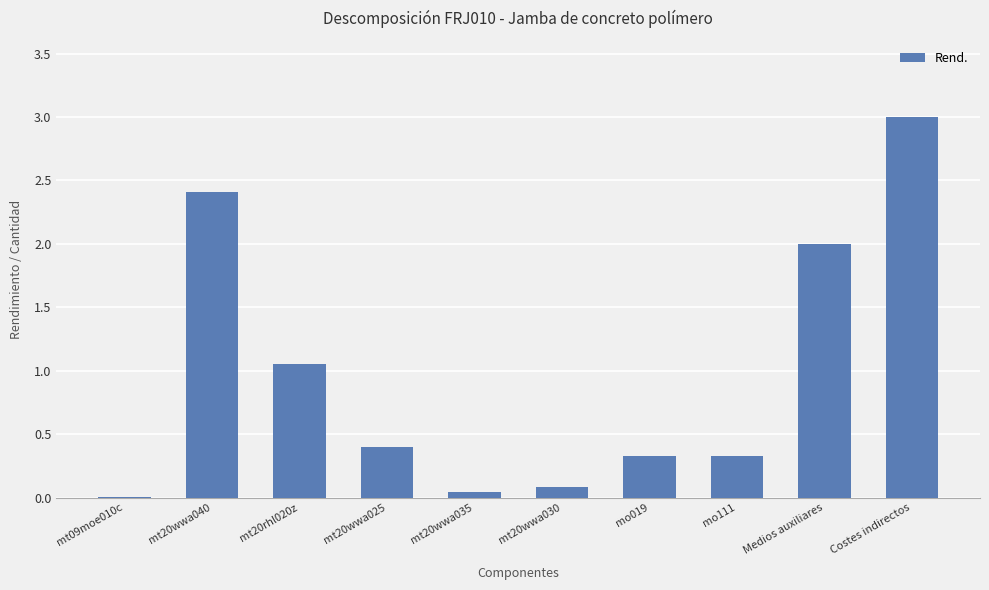

Where is the data nearest to the value 1?

mt20rhl020z